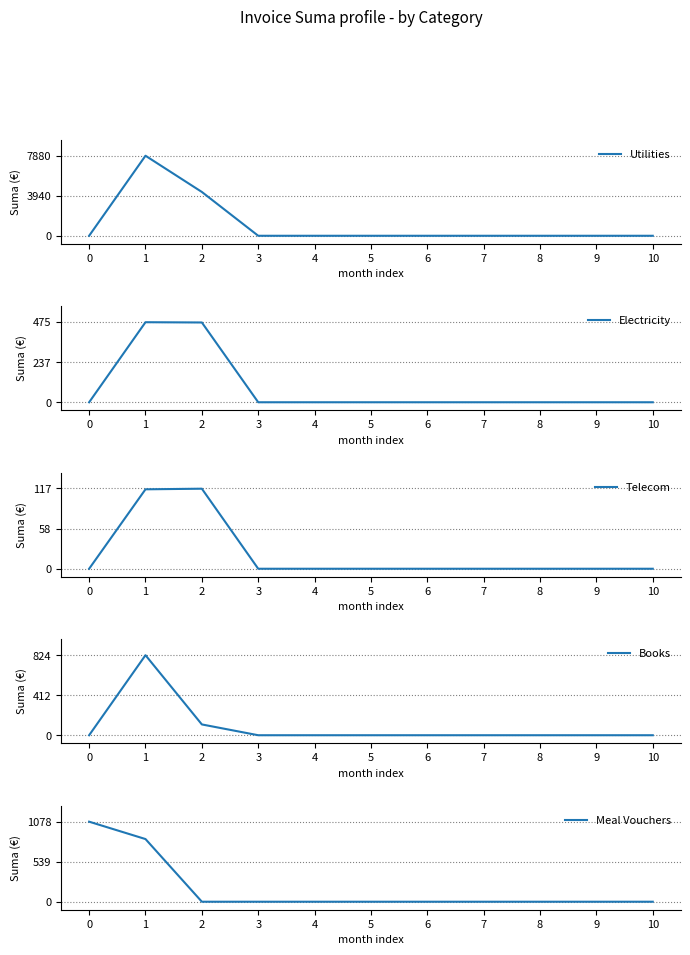

Does the chart display data point markers on the line(s)?

No